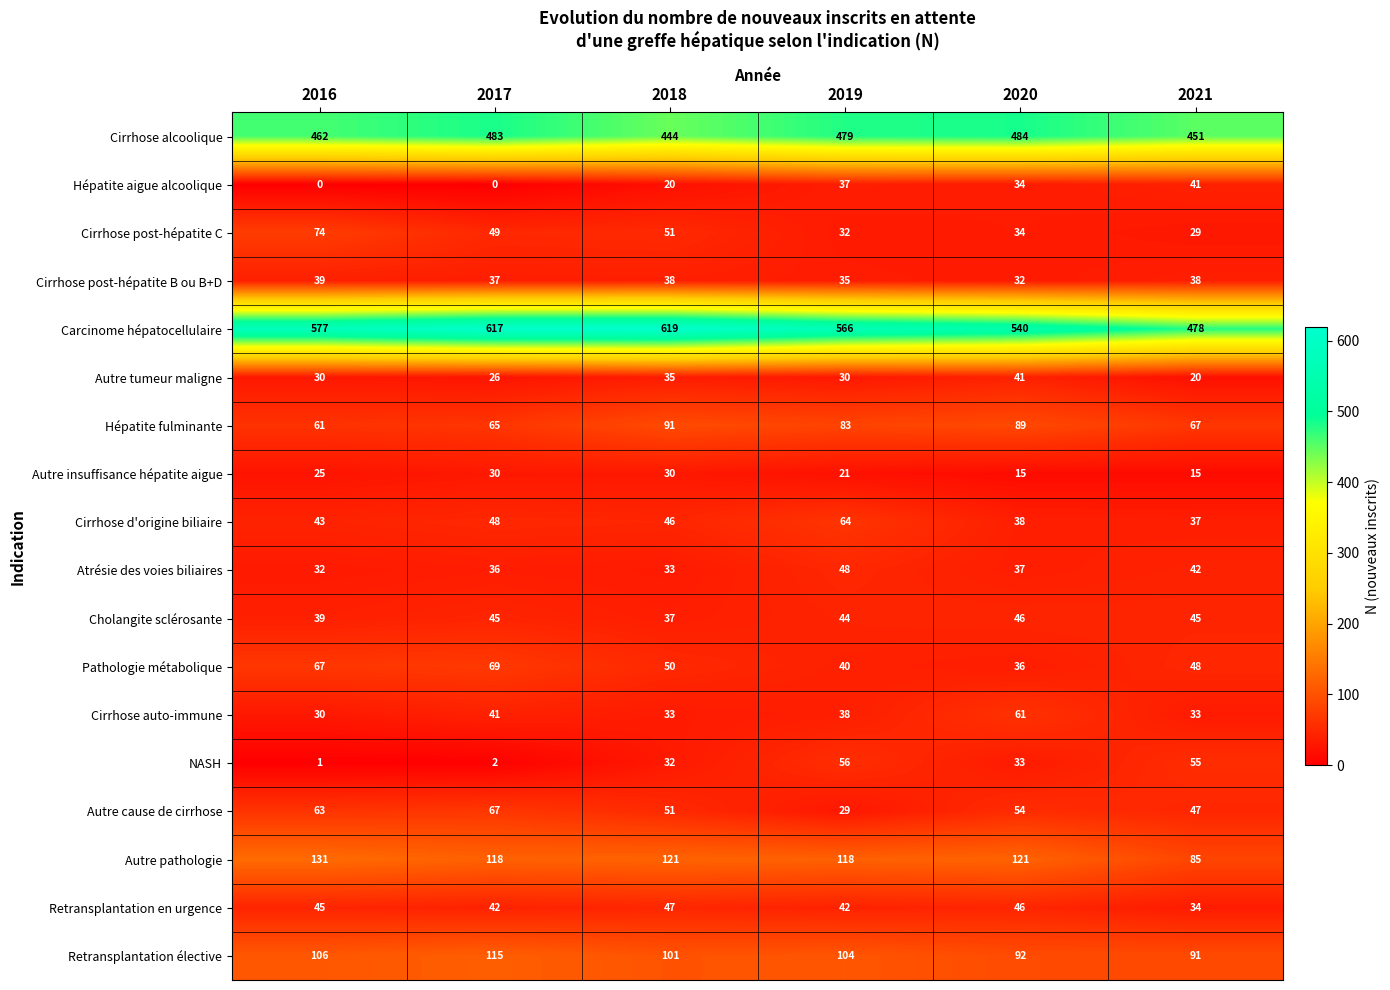

At which category is the sum across all series the highest?

2017